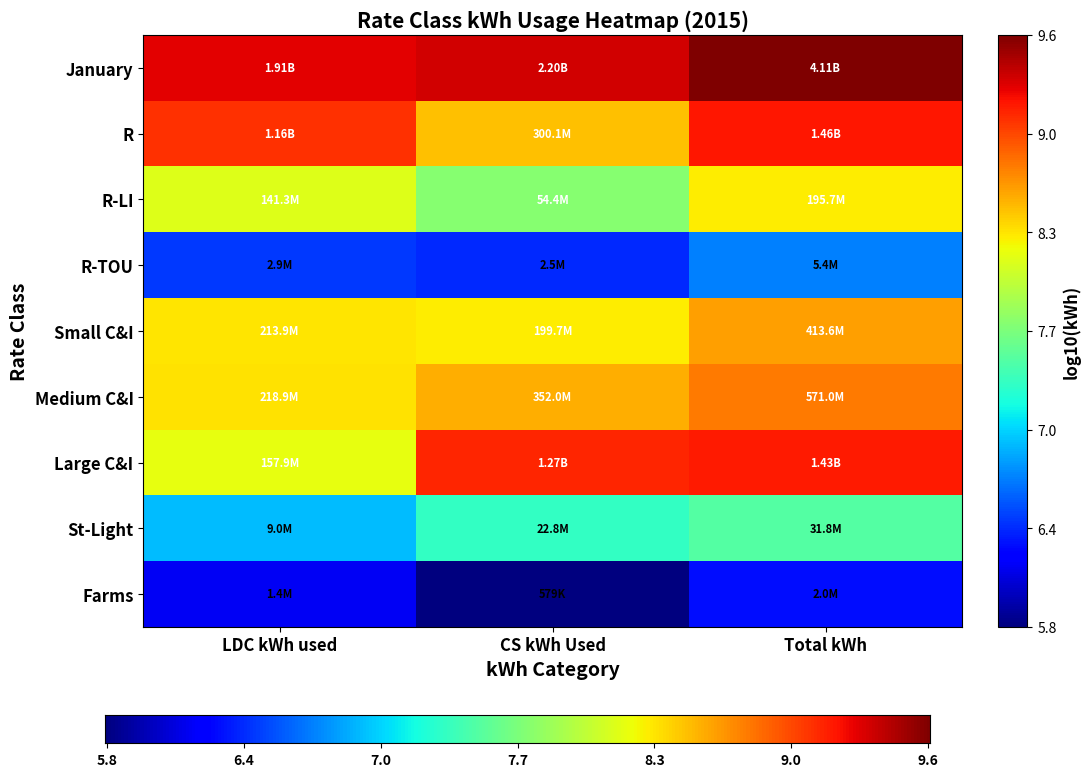

Which category has the lowest value in the Small C&I series?

CS kWh Used